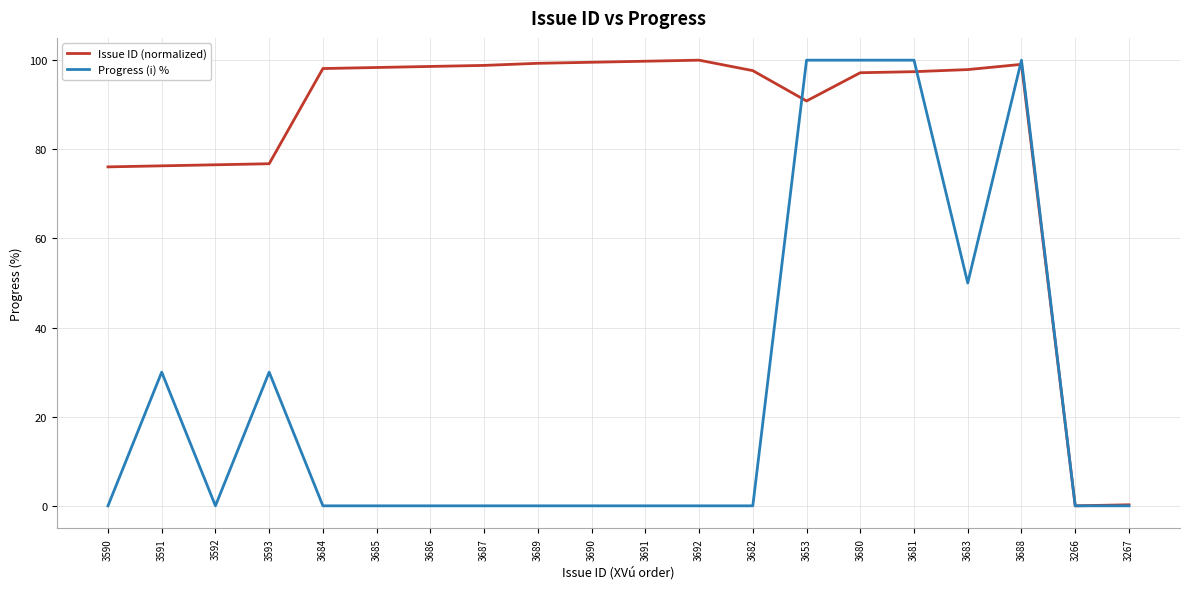

Which series has the largest total across all categories?

Issue ID (normalized)